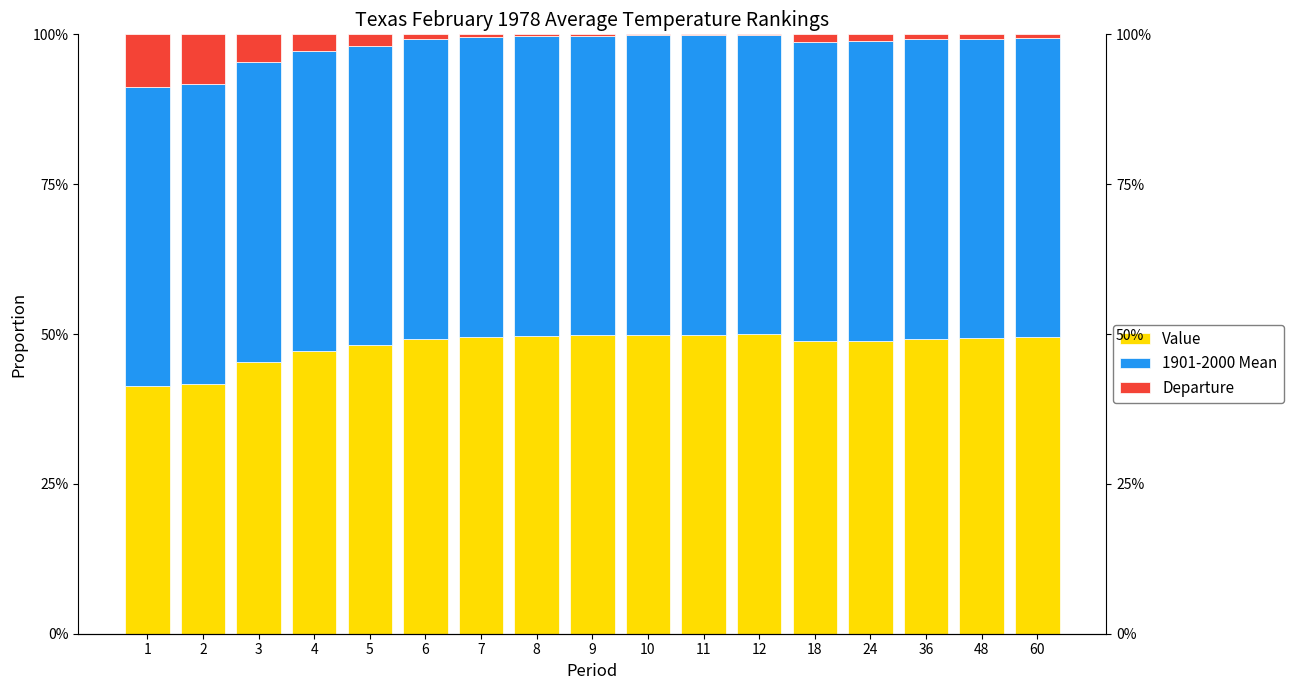

Reading left to right, extract all data points from this chart.

Value: 0.4	0.4	0.5	0.5	0.5	0.5	0.5	0.5	0.5	0.5	0.5	0.5	0.5	0.5	0.5	0.5	0.5
1901-2000 Mean: 0.5	0.5	0.5	0.5	0.5	0.5	0.5	0.5	0.5	0.5	0.5	0.5	0.5	0.5	0.5	0.5	0.5
Departure: 0.1	0.1	0.0	0.0	0.0	0.0	0.0	0.0	0.0	0.0	0.0	0.0	0.0	0.0	0.0	0.0	0.0